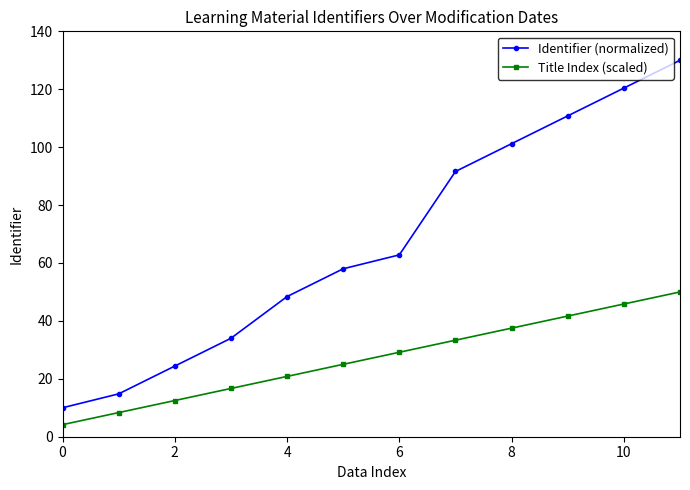

How many lines are shown in the chart?

2